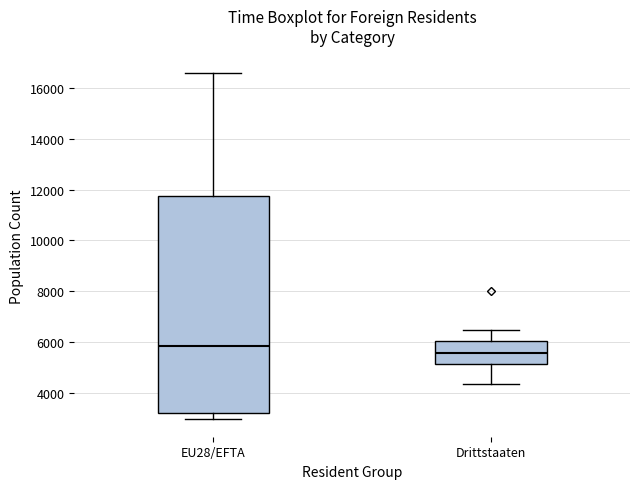

Which box's median line is the highest?

EU28/EFTA